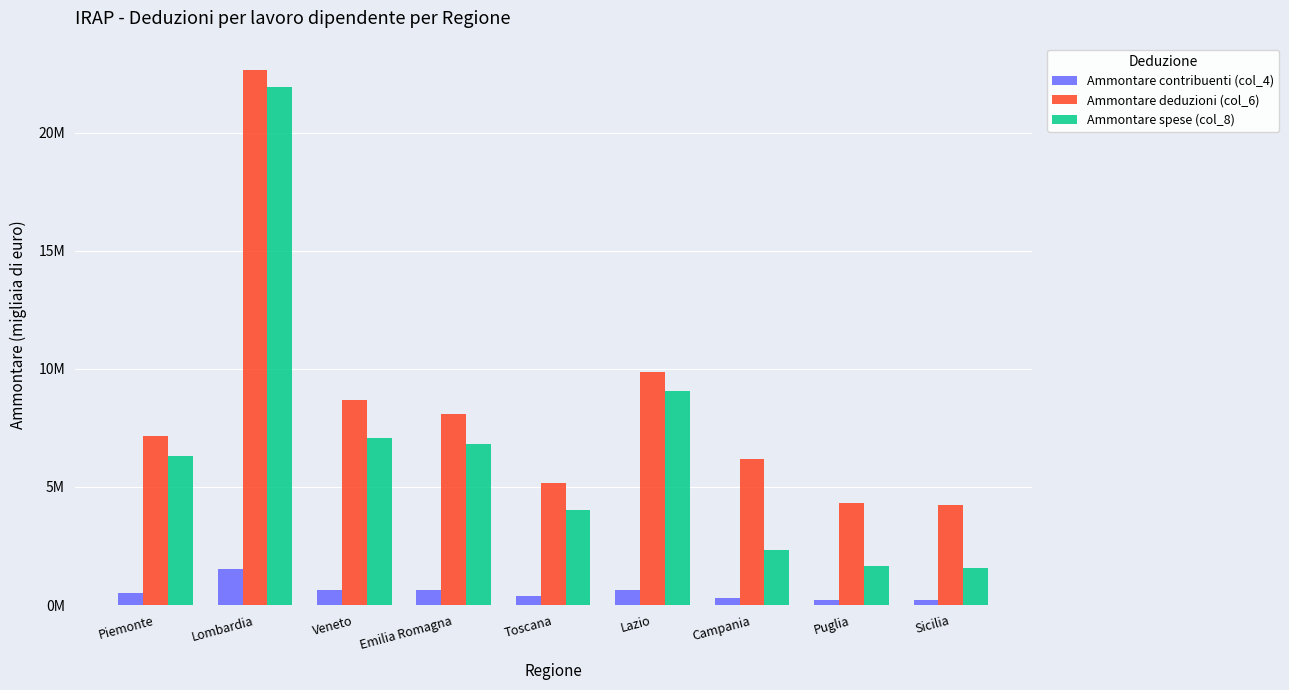

List the series in order of their overall mean, highest first.

Ammontare deduzioni (col_6), Ammontare spese (col_8), Ammontare contribuenti (col_4)